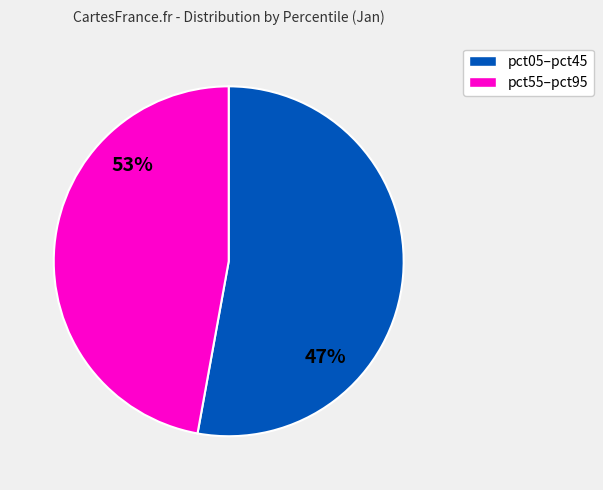

Does pct55 account for over 50% of the chart?

No